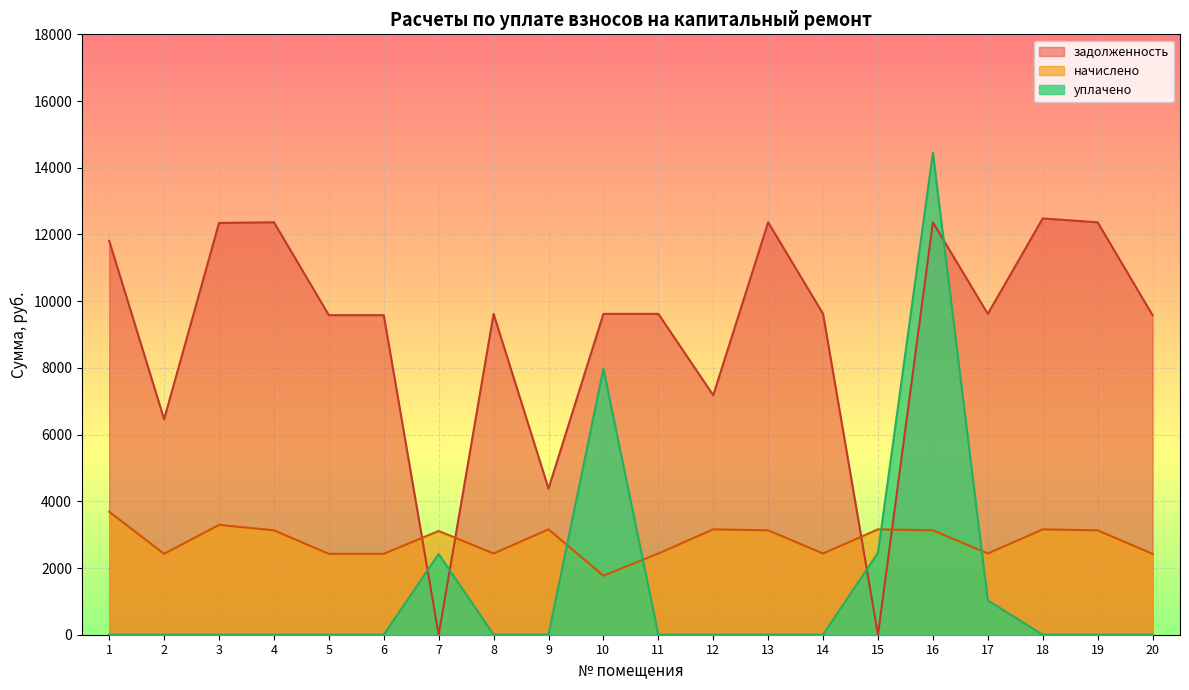

How many data points in начислено are less than 3129?

10